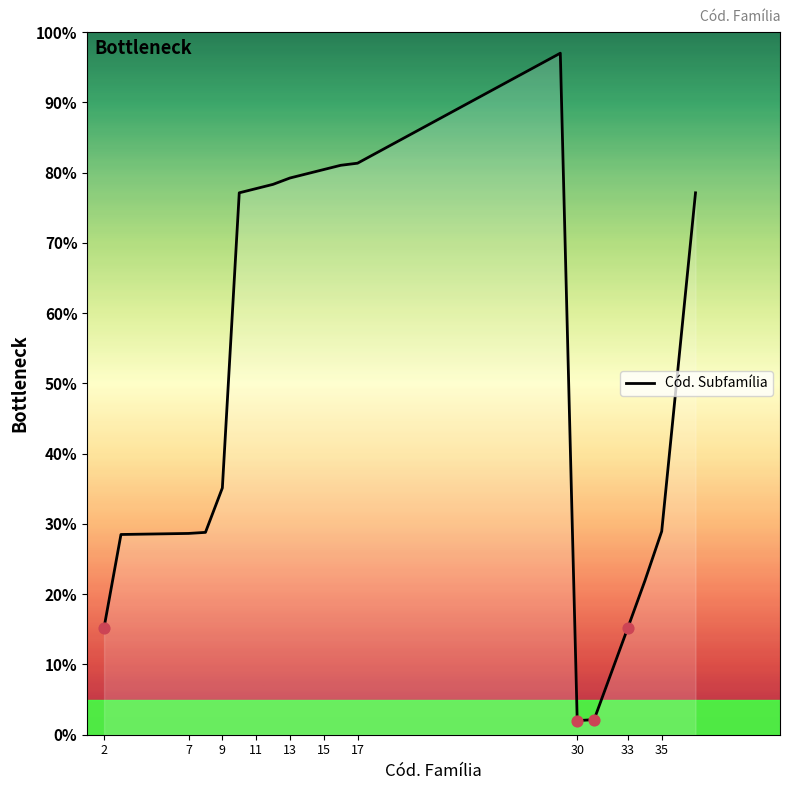

What is the smallest value displayed?

2.0